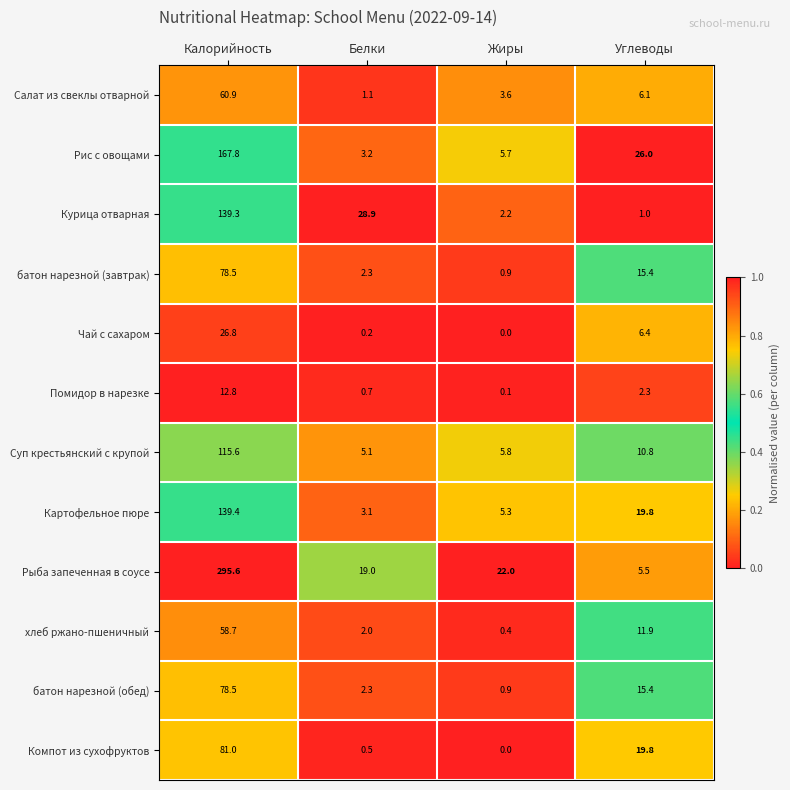

At which category does the chart reach its minimum across all series?

Жиры